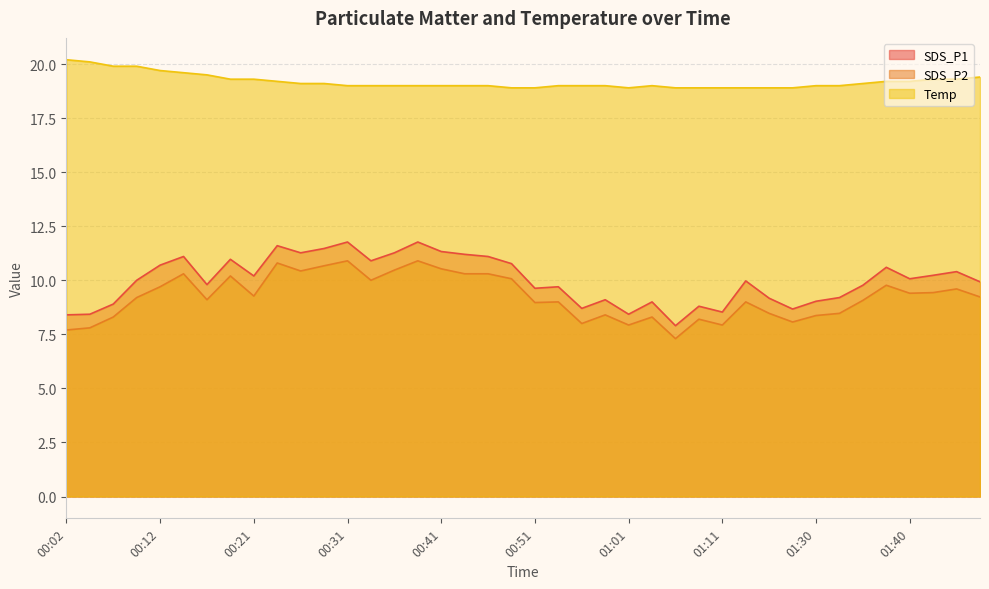

Which series has the largest total across all categories?

Temp